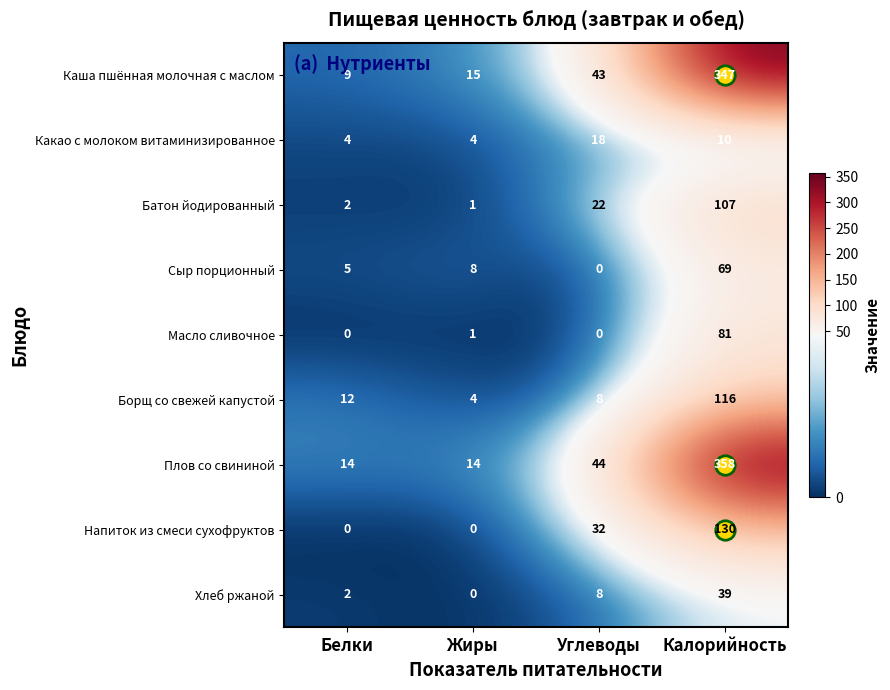

Rank the categories by Каша пшённая молочная с маслом value from highest to lowest.

Калорийность, Углеводы, Жиры, Белки